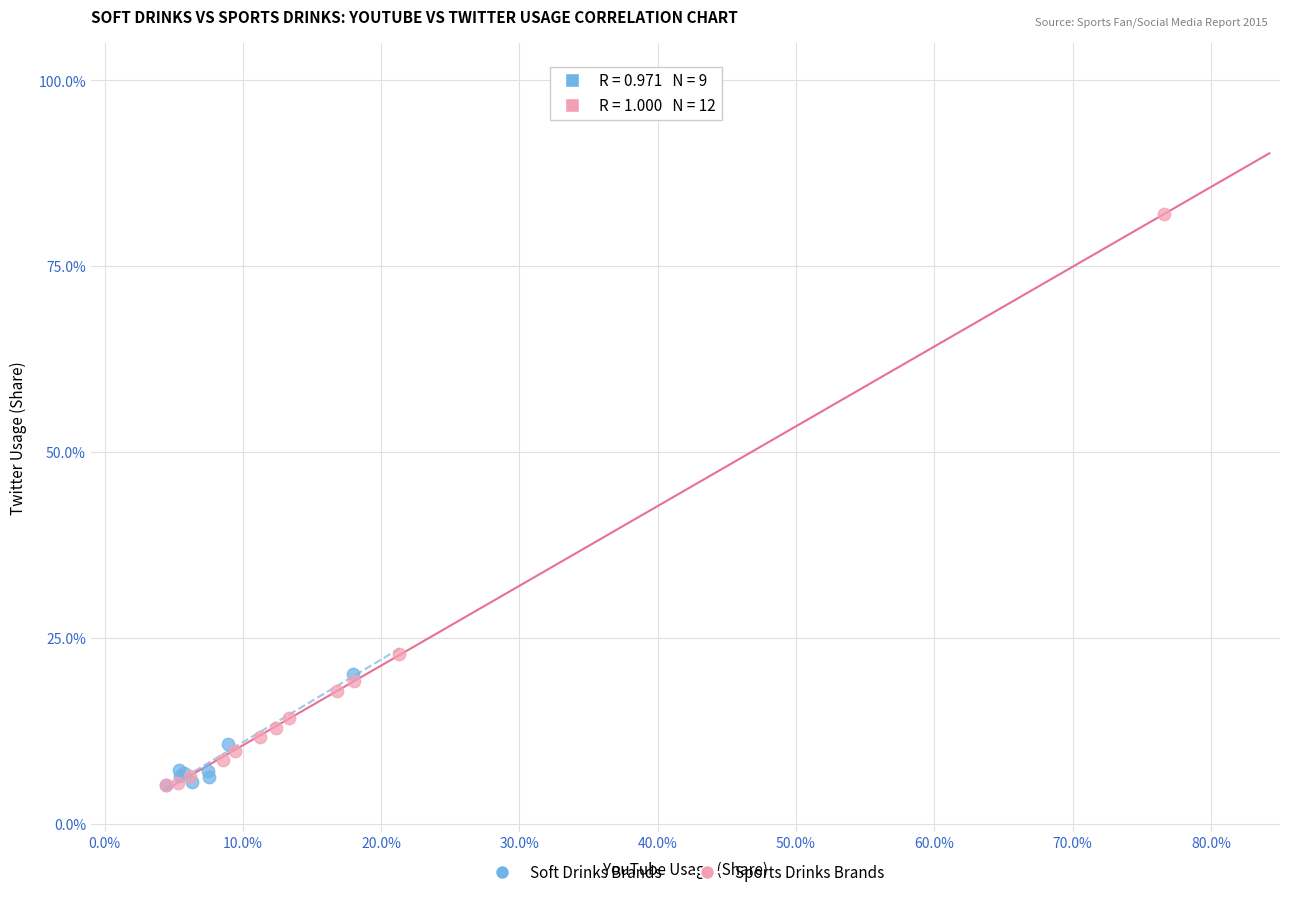

What are all the series names shown in the legend?

Soft Drinks Brands, Sports Drinks Brands